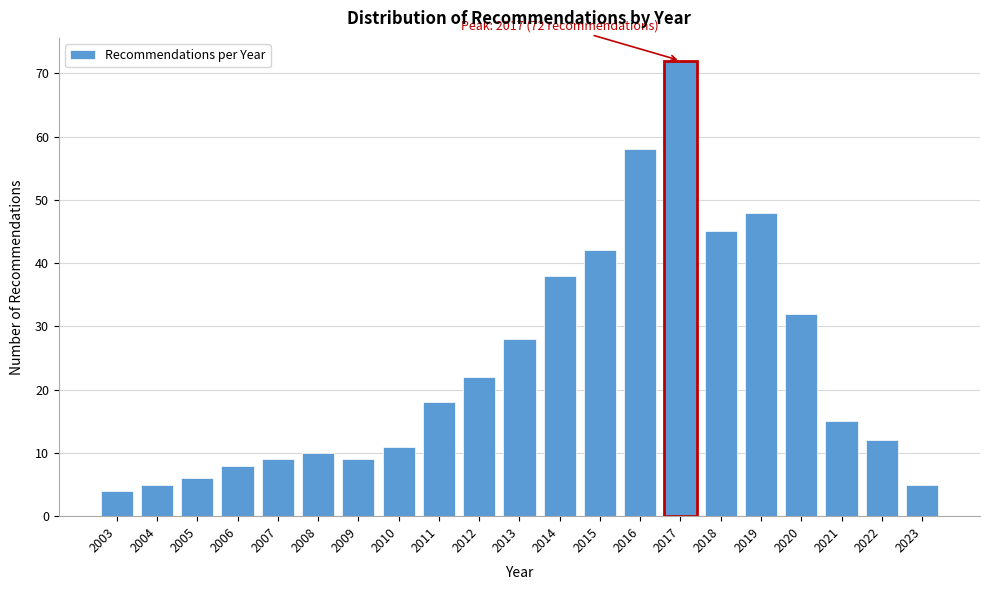

Reading left to right, transcribe all the data shown in this chart.

4	5	6	8	9	10	9	11	18	22	28	38	42	58	72	45	48	32	15	12	5